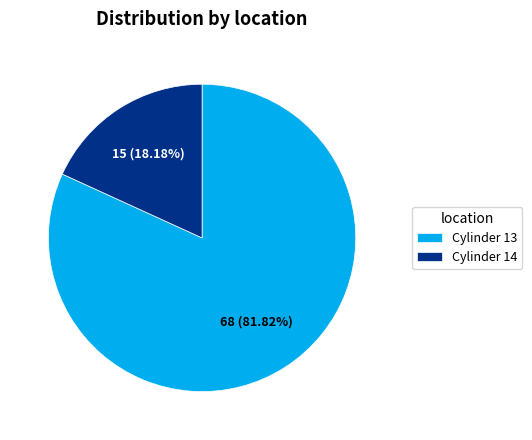

How many segments does this pie chart have?

2